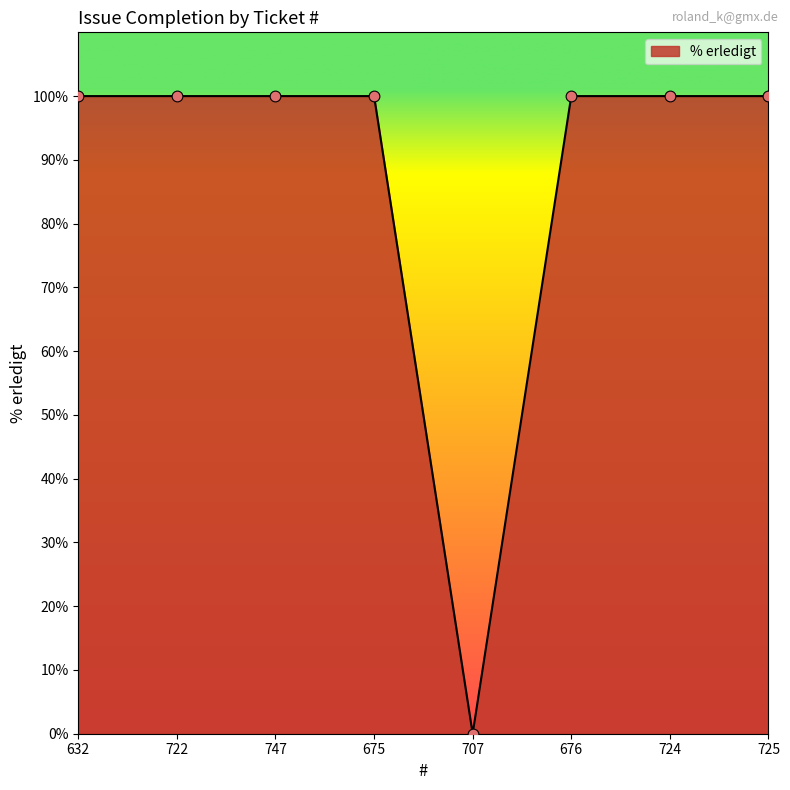

What is the change in value from 707 to 676?

+100